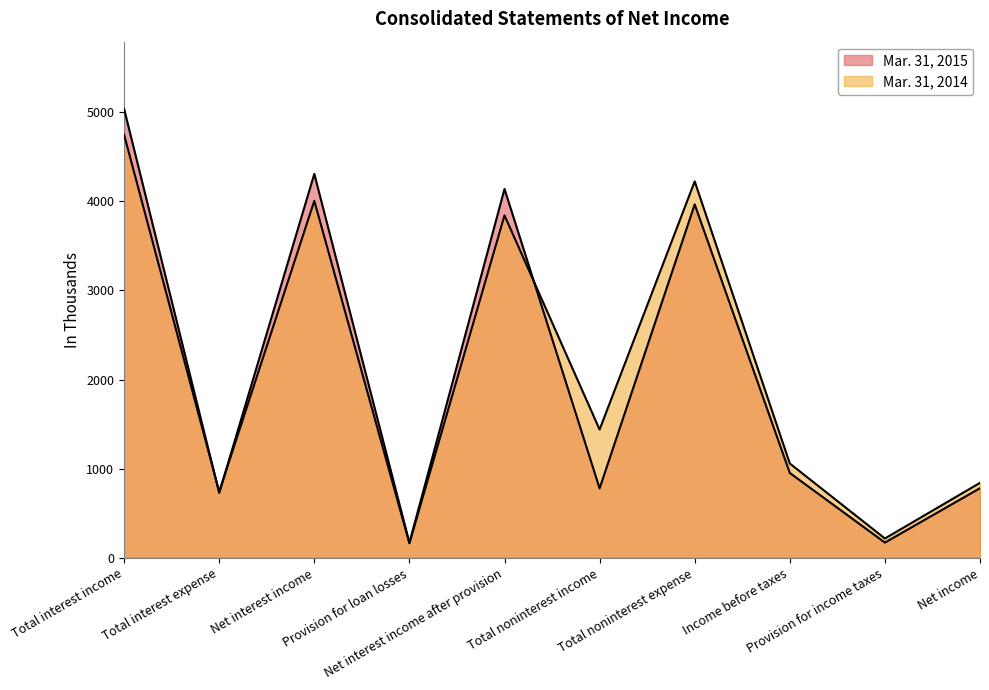

Which has a higher value, Total interest income or Provision for loan losses?

Total interest income